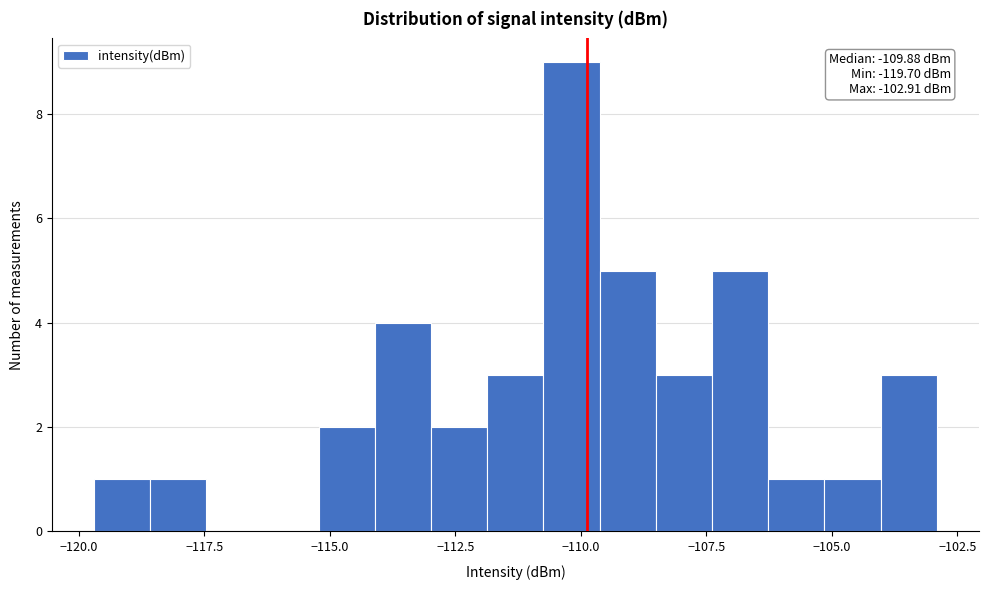

Around what value on the x-axis is the tallest bar? Give the approximate position of its centre, as read against the axis.

-110.0